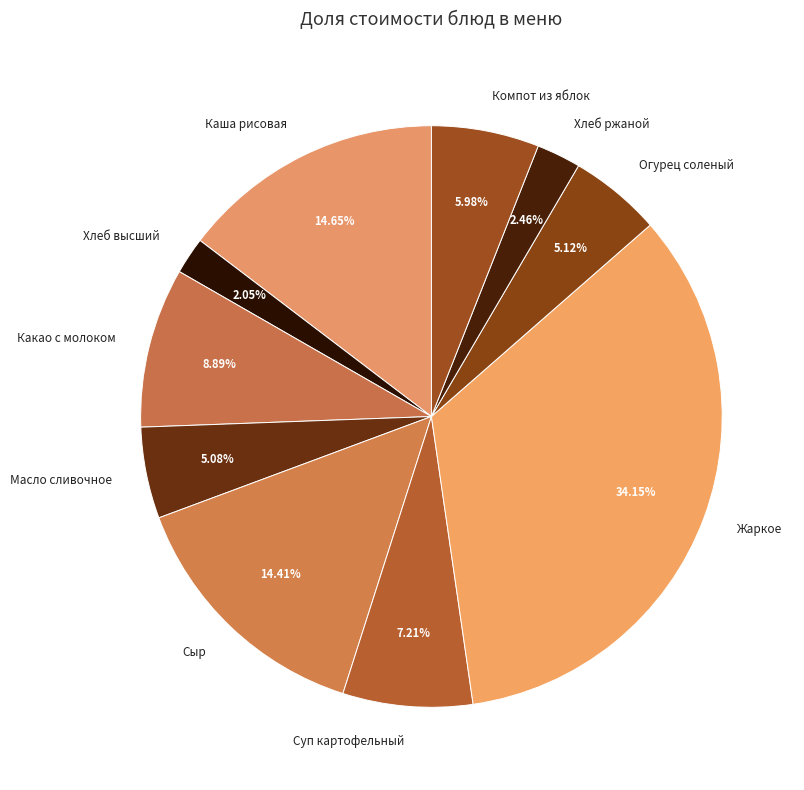

Which has a higher value, Компот из яблок or Хлеб ржаной?

Компот из яблок